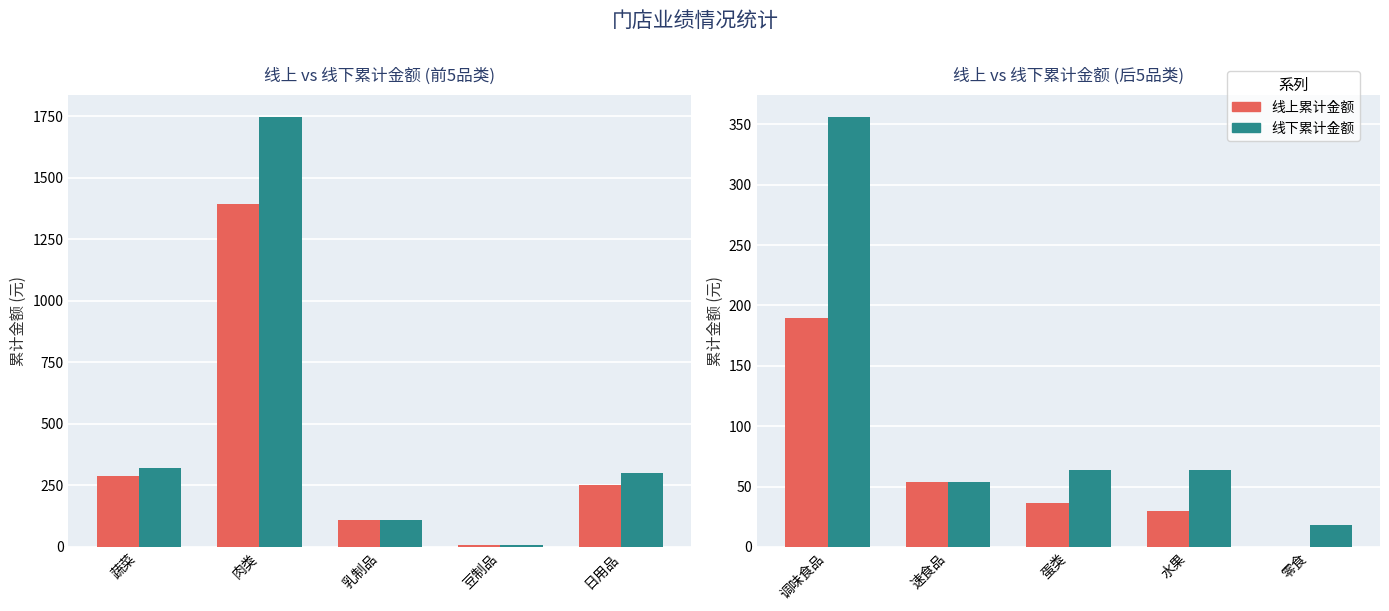

What are all the series names shown in the legend?

线上累计金额, 线下累计金额